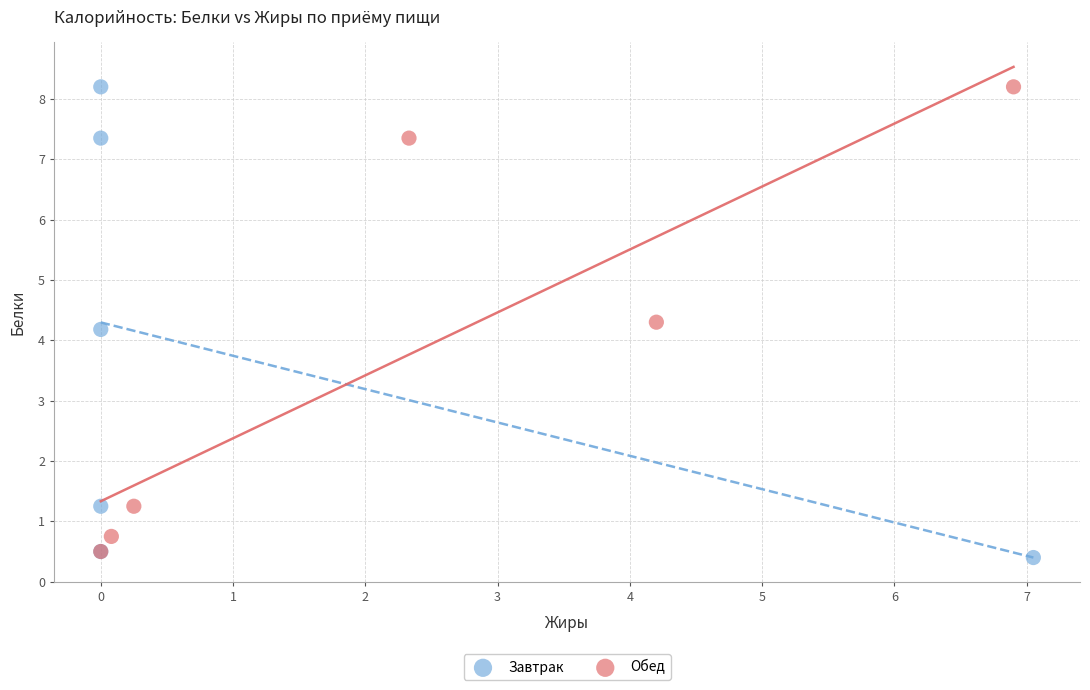

What are all the series names shown in the legend?

Завтрак, Обед